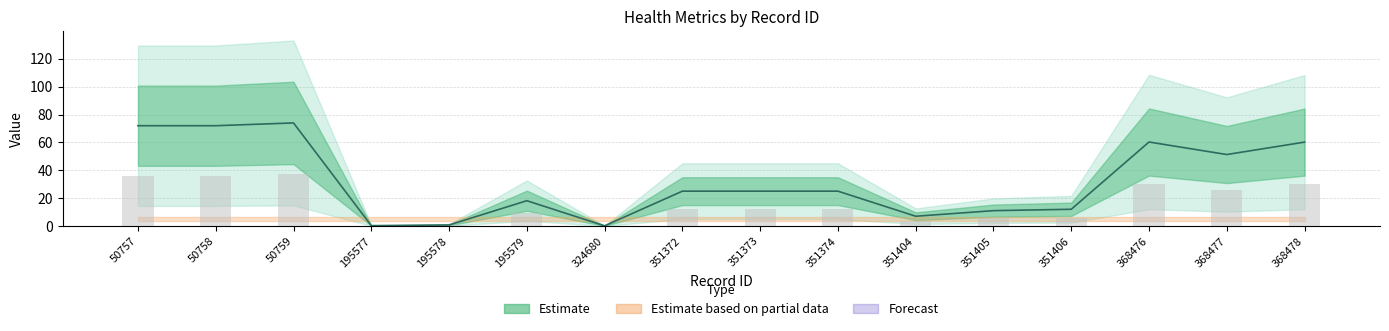

Reading left to right, transcribe all the data shown in this chart.

72.0	72.0	74.0	0.2	0.7	18.1	0.1	25.0	25.0	25.0	7.0	11.0	12.0	60.3	51.3	60.2